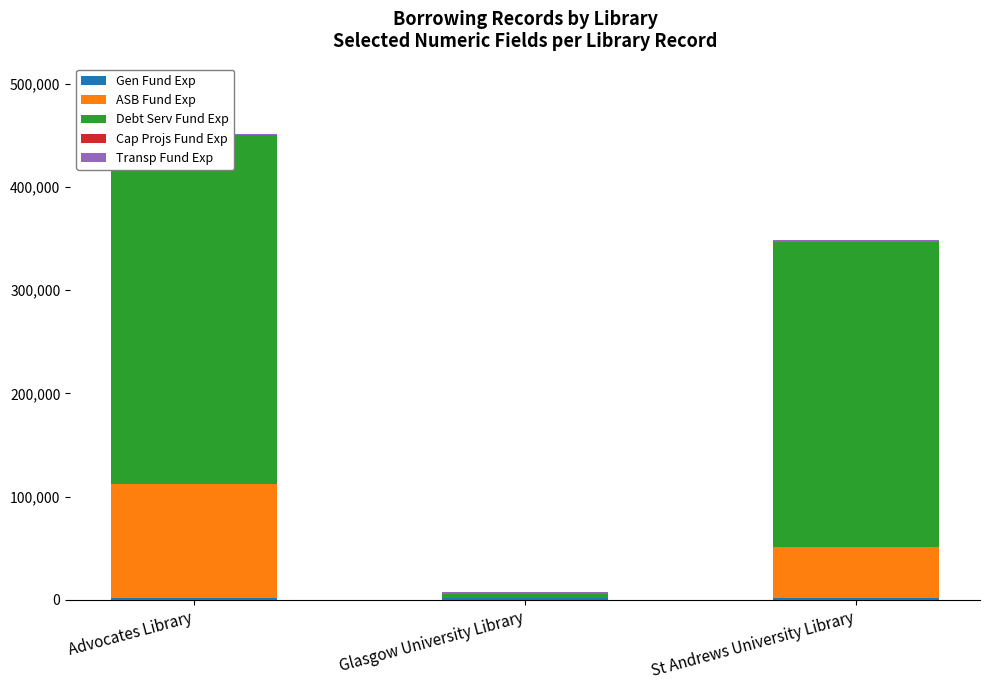

List the series in order of their peak value, lowest first.

Cap Projs Fund Exp, Transp Fund Exp, Gen Fund Exp, ASB Fund Exp, Debt Serv Fund Exp